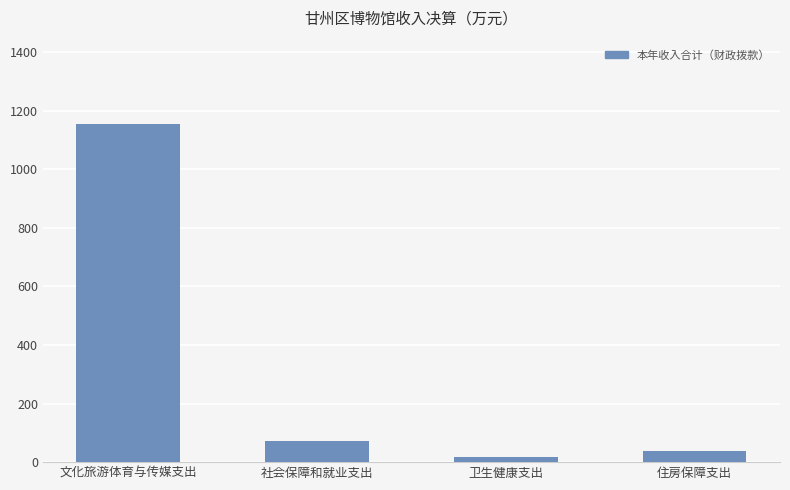

Where does the data first go above 71?

文化旅游体育与传媒支出